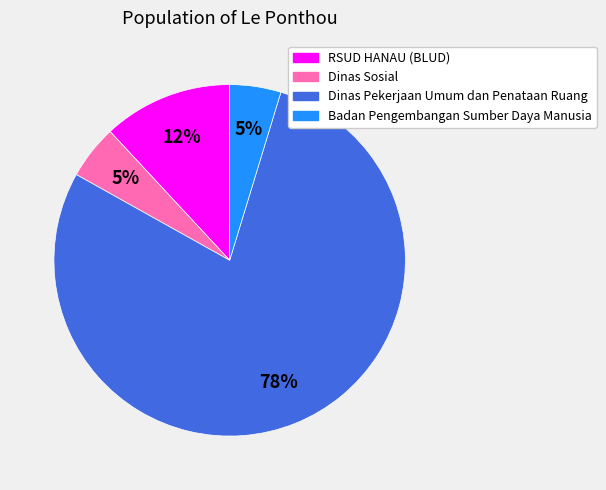

To the nearest percent, what is the combined percentage of Dinas Pekerjaan Umum dan Penataan Ruang and Badan Pengembangan Sumber Daya Manusia?

83%